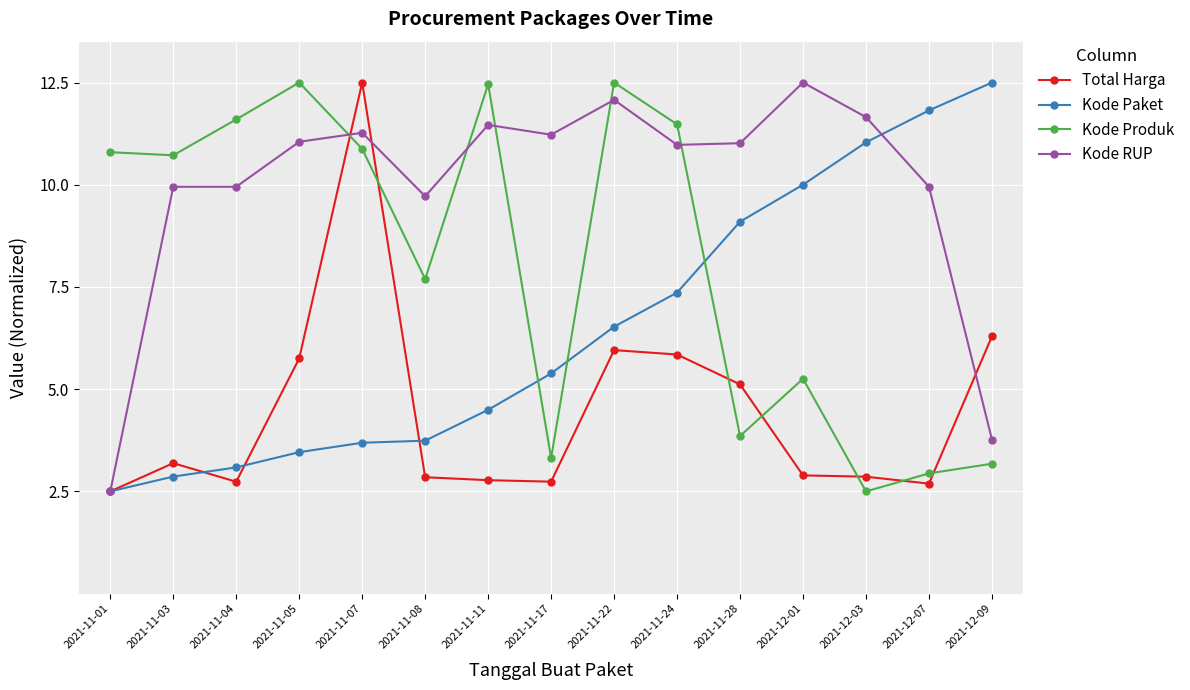

The value of Total Harga at 2021-11-01 is 4.4. True or false?

False